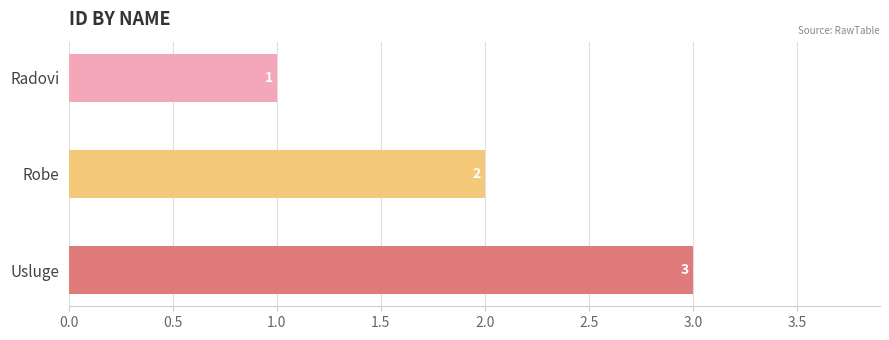

What is the sum of the values at Robe and Usluge?

5